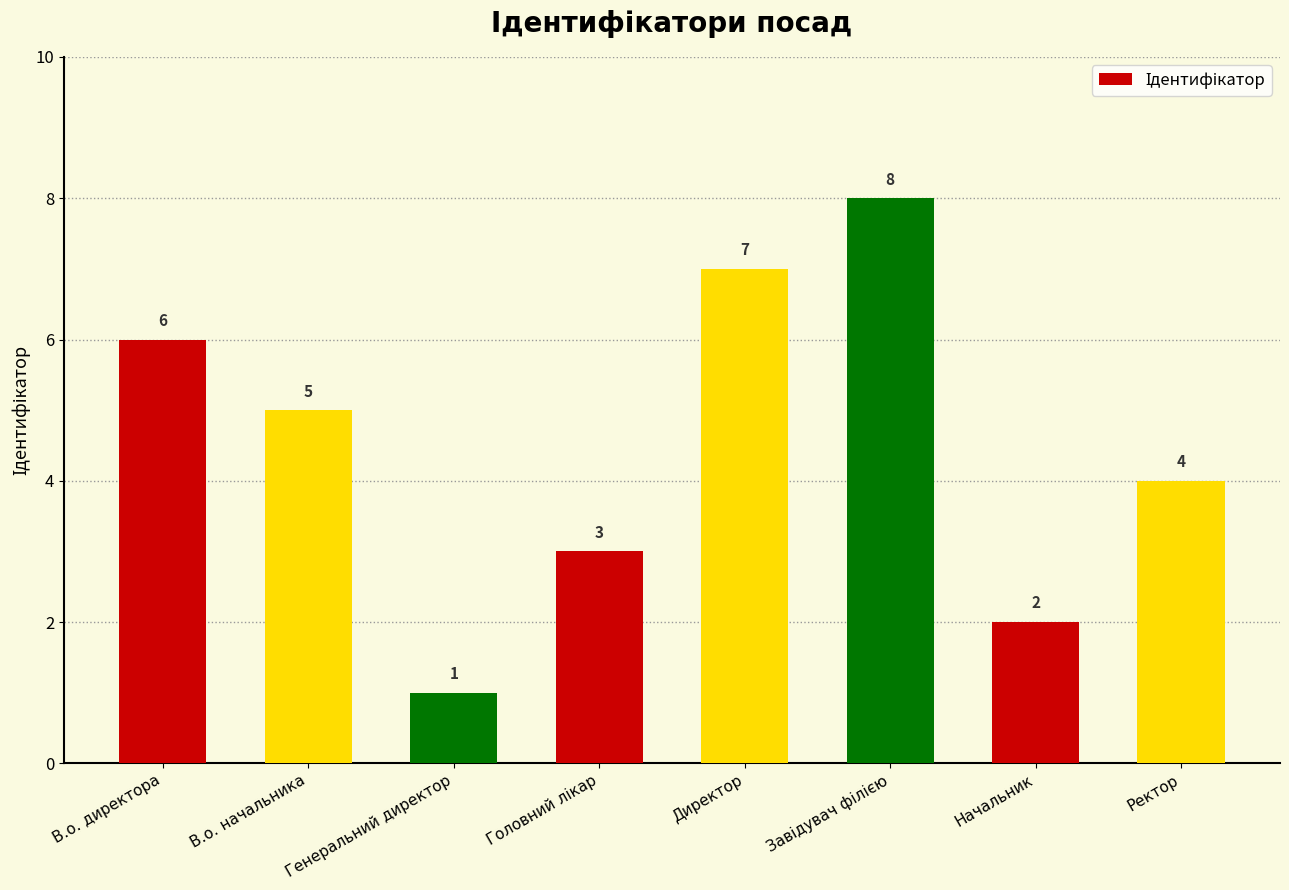

Count the values in the range 3 to 7.

5